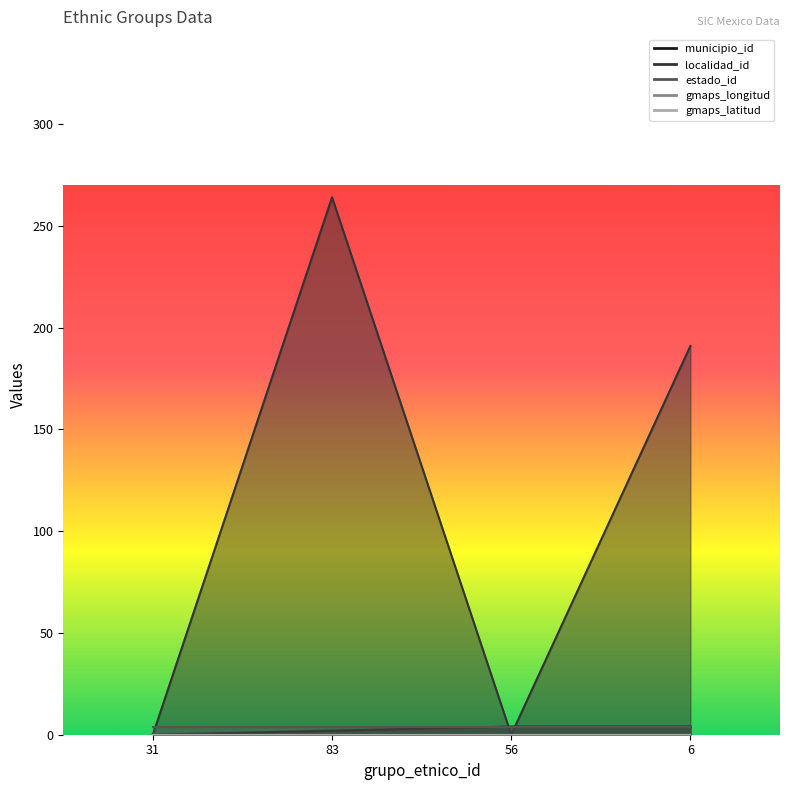

Between which two adjacent categories do estado_id and localidad_id first intersect?

31 and 83